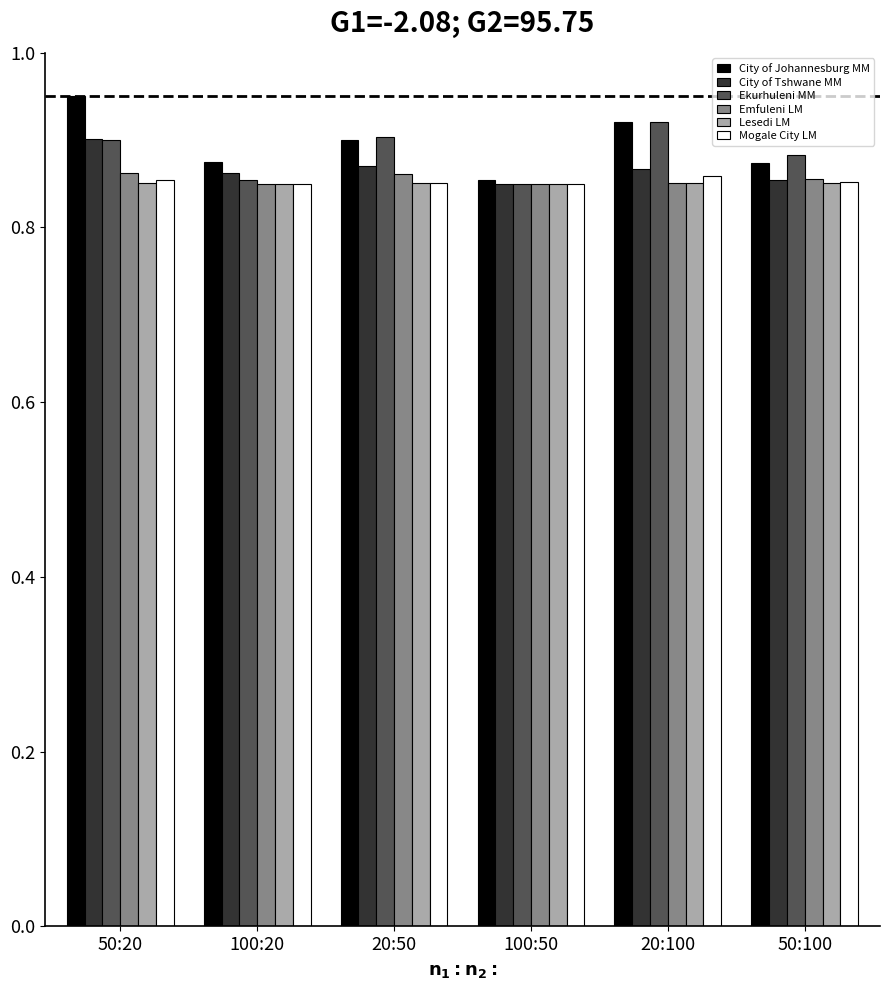

Which series has the widest spread of values?

City of Johannesburg MM